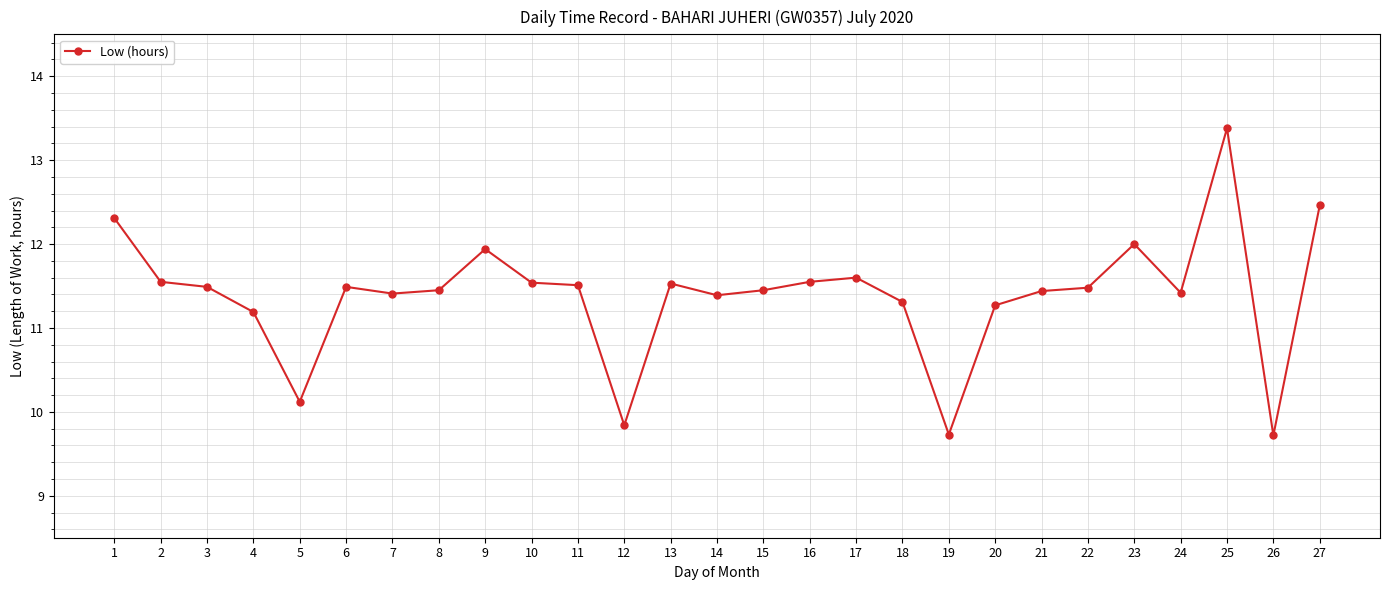

What is the approximate value at 14?

11.4